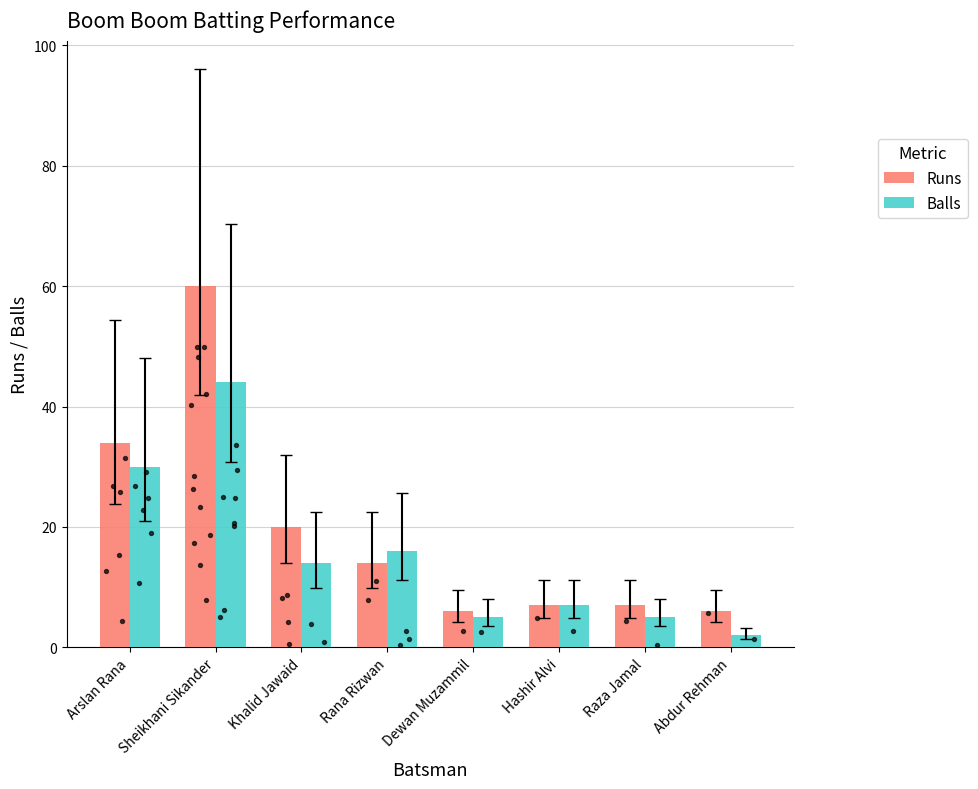

What is the total value across all series at Rana Rizwan?

30